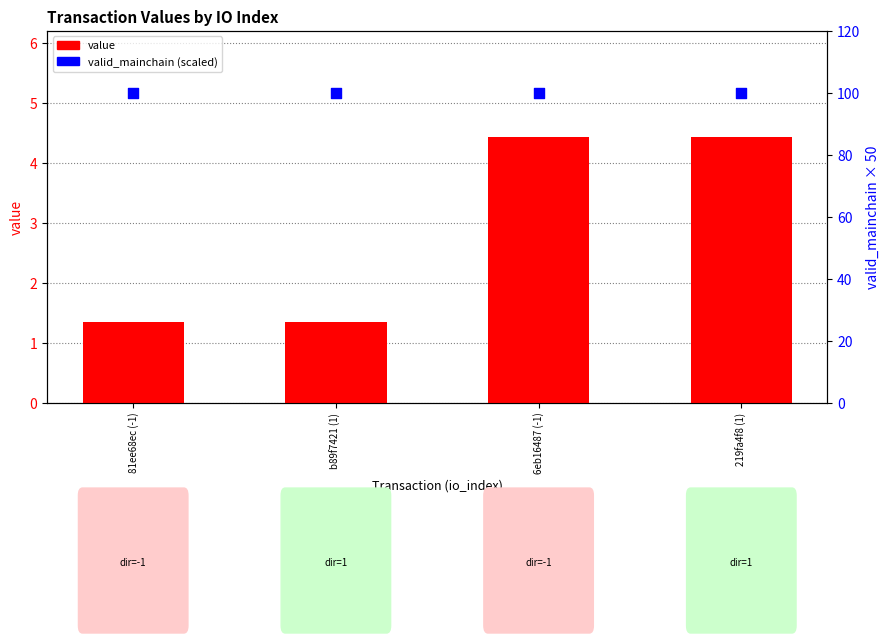

Which series contains the highest Y value?

valid_mainchain (scaled)